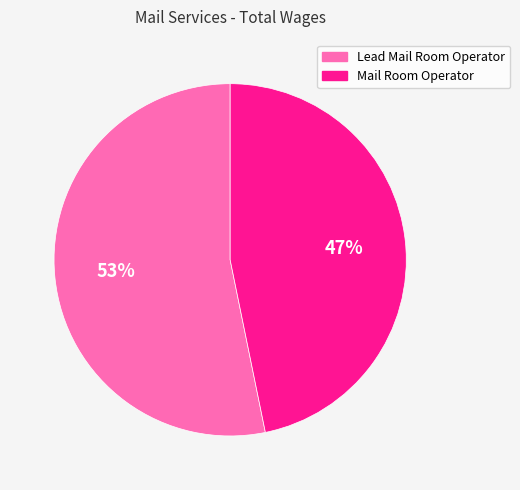

To the nearest percent, what is the difference between the Lead Mail Room Operator and Mail Room Operator slice percentages?

6%